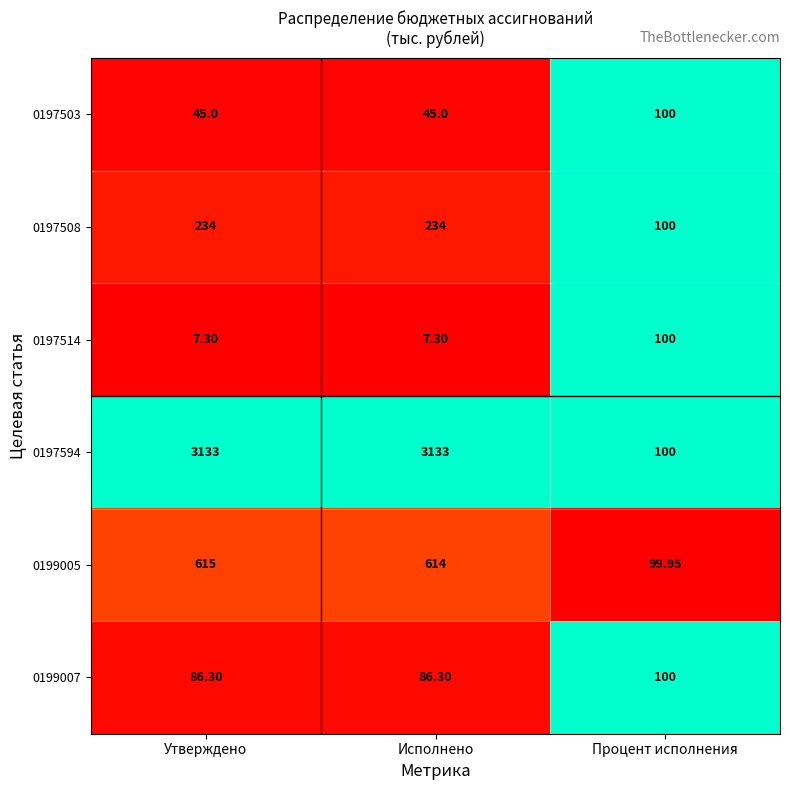

Which category has the lowest value in the 0197508 series?

Процент исполнения